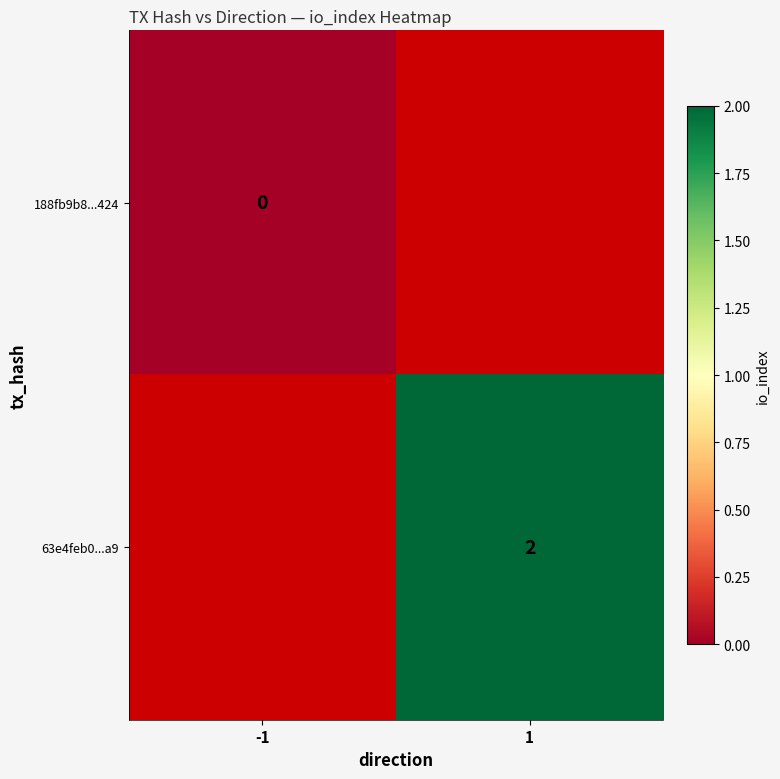

Is it true that 63e4feb0...a9 equals 3 at 1?

False